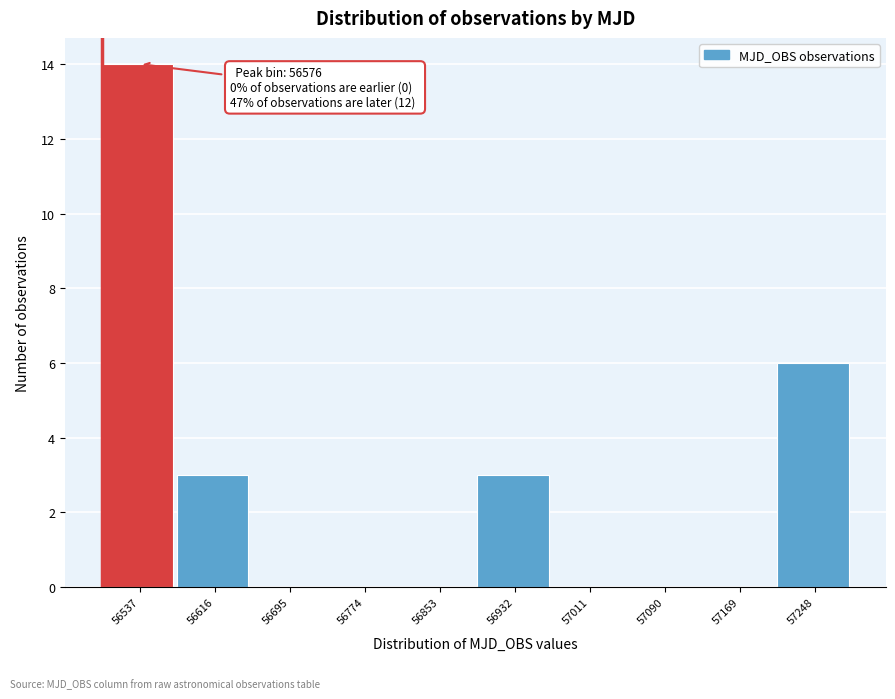

Reading left to right, list all the values displayed in this chart.

56537=14	56616=3	56695=0	56774=0	56853=0	56932=3	57011=0	57090=0	57169=0	57248=6